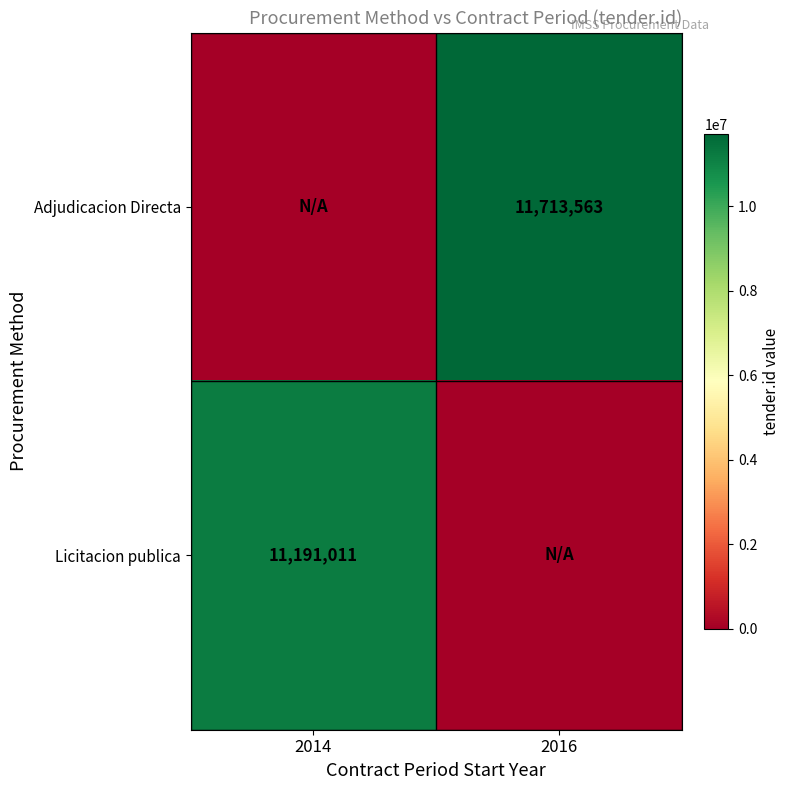

Is it true that Adjudicacion Directa equals 11713563 at 2016?

True